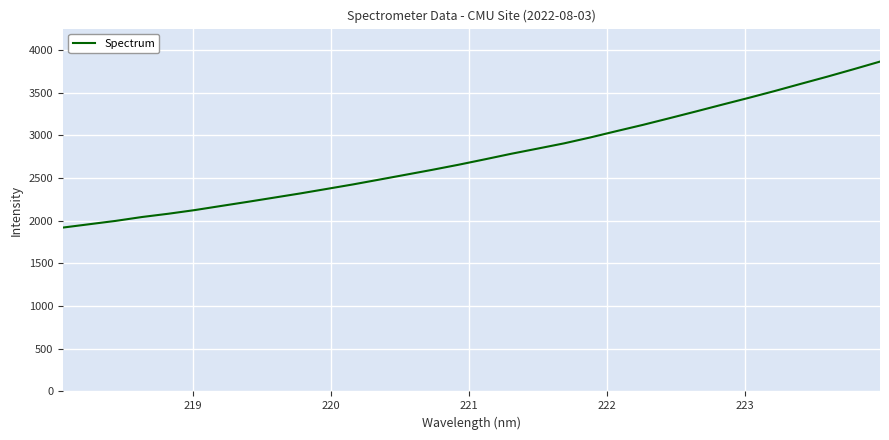

What is the maximum value shown in the chart?

3865.2